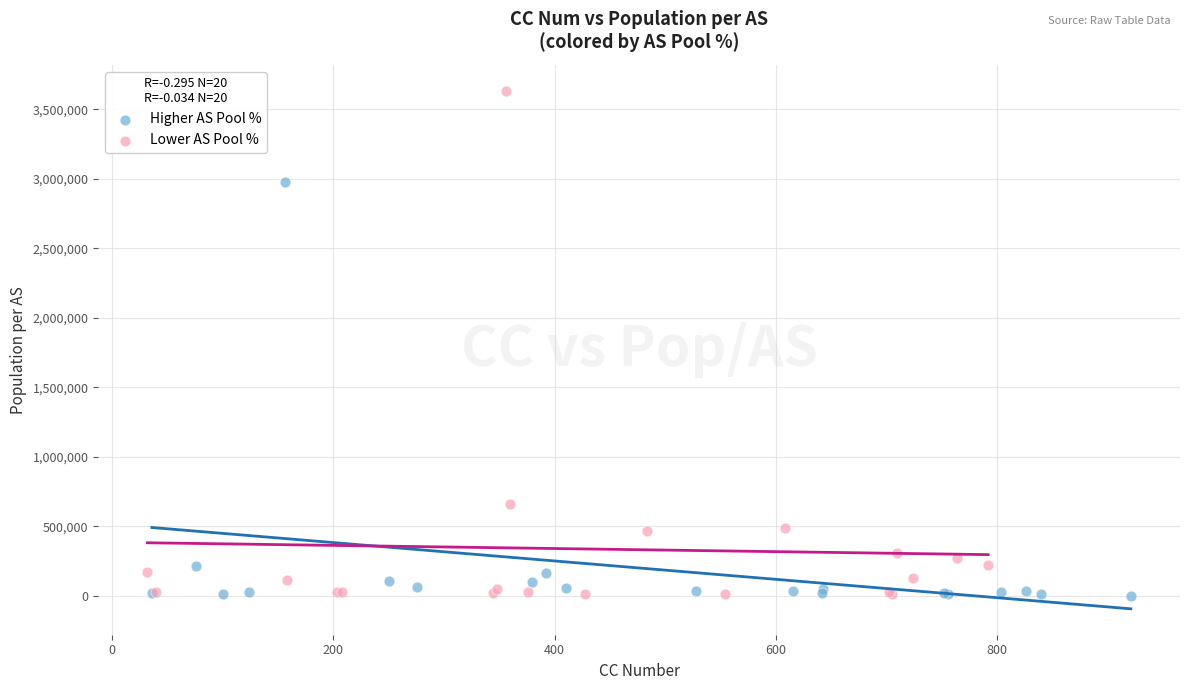

Which series reaches the maximum Y coordinate?

Lower AS Pool %